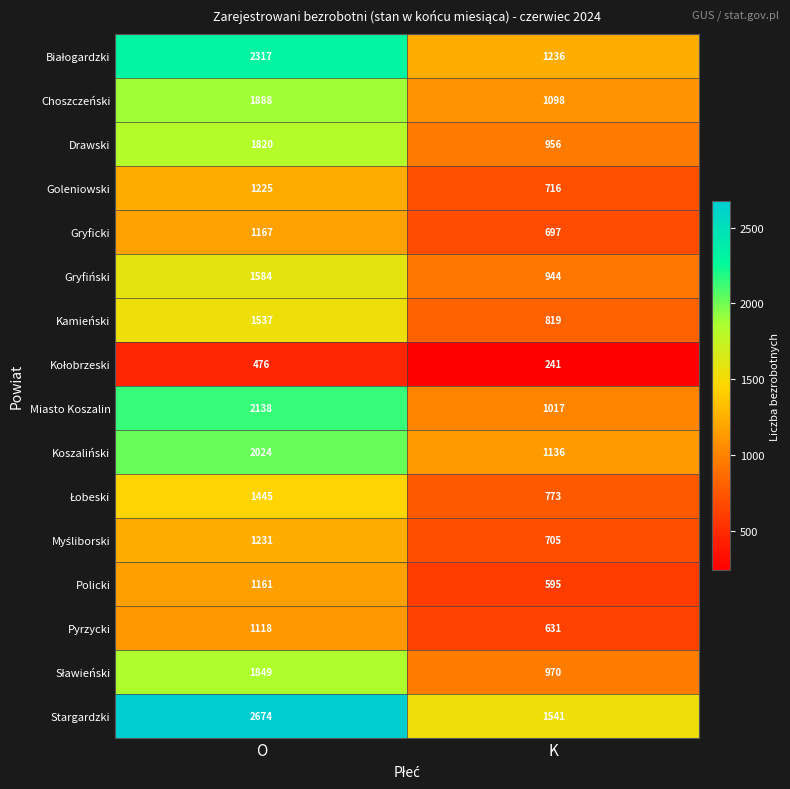

At which category does the chart reach its peak across all series?

O